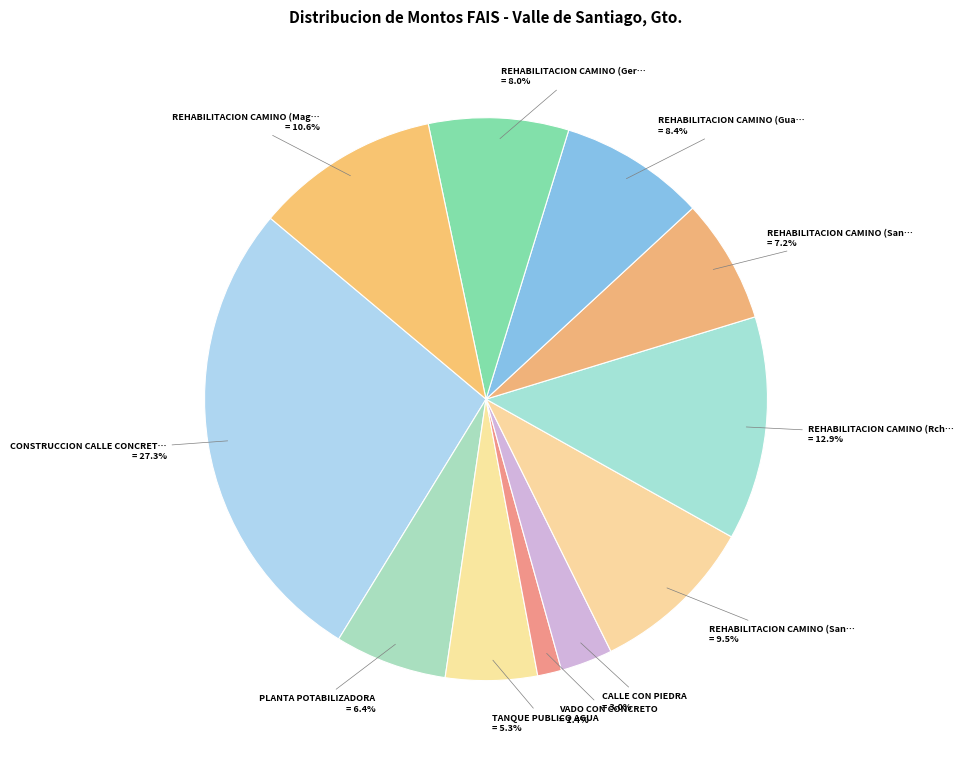

How many segments does this pie chart have?

11